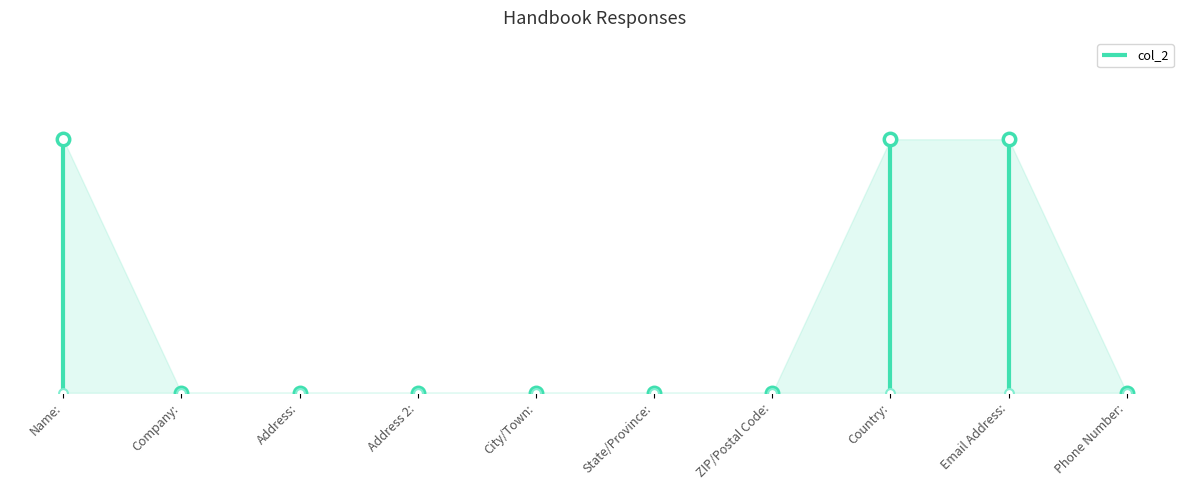

What is the change in value from Name: to Phone Number:?

-5